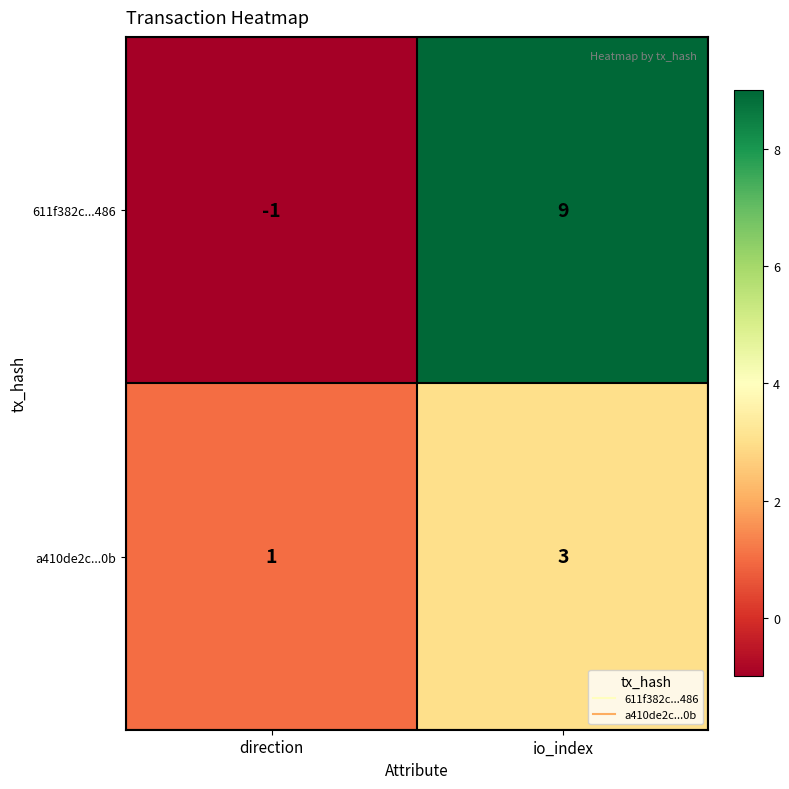

At which label is 611f382c...486 closest to 4?

direction